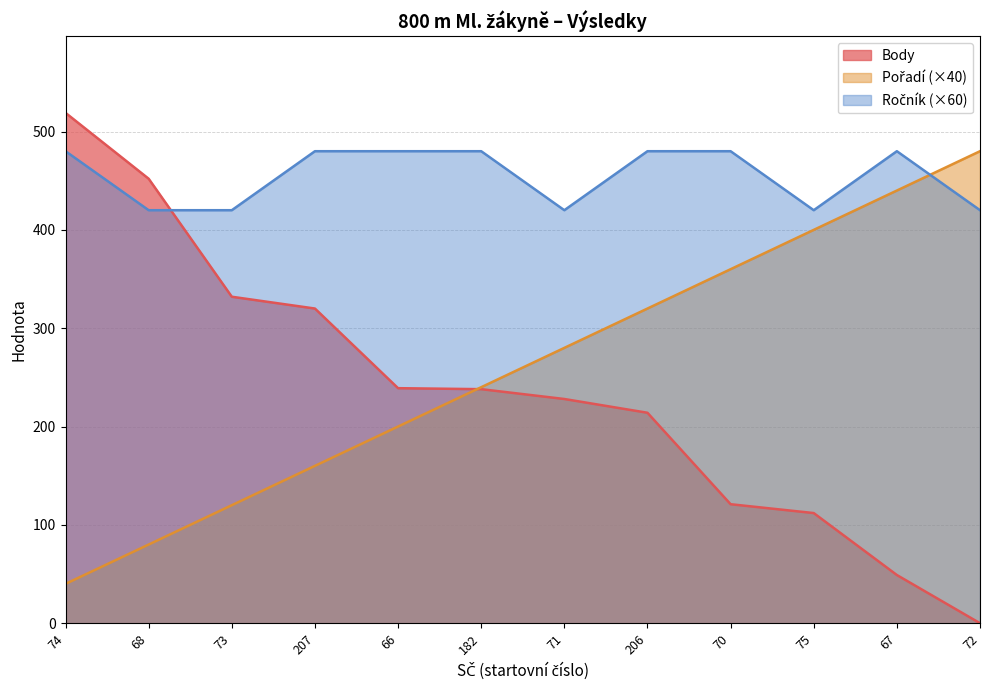

What position from the right is 67?

2